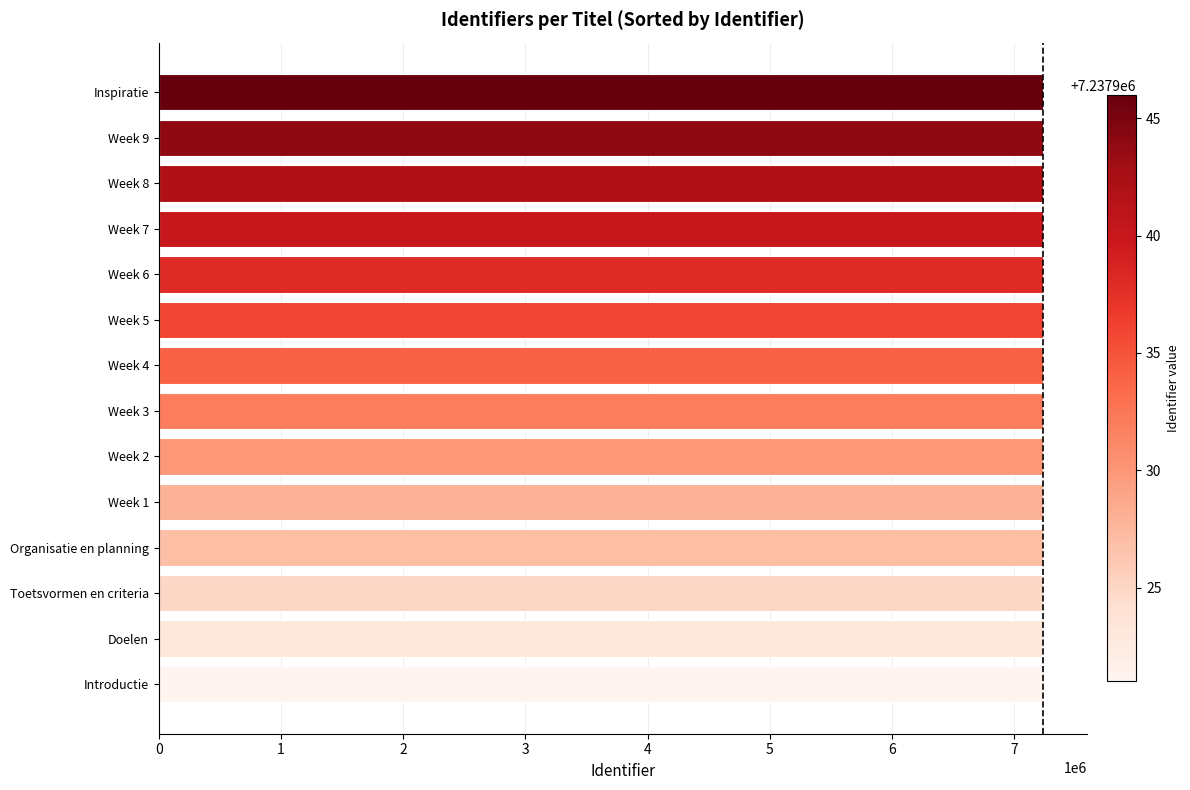

The value at Inspiratie is 2646492. True or false?

False